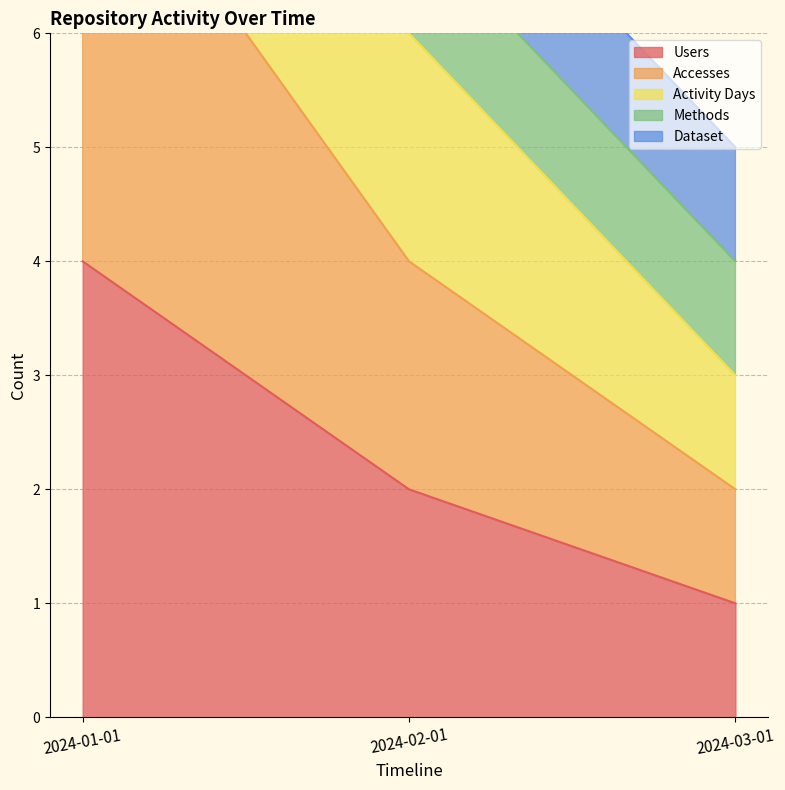

True or false: Users has a value of 2 at 2024-02-01.

True